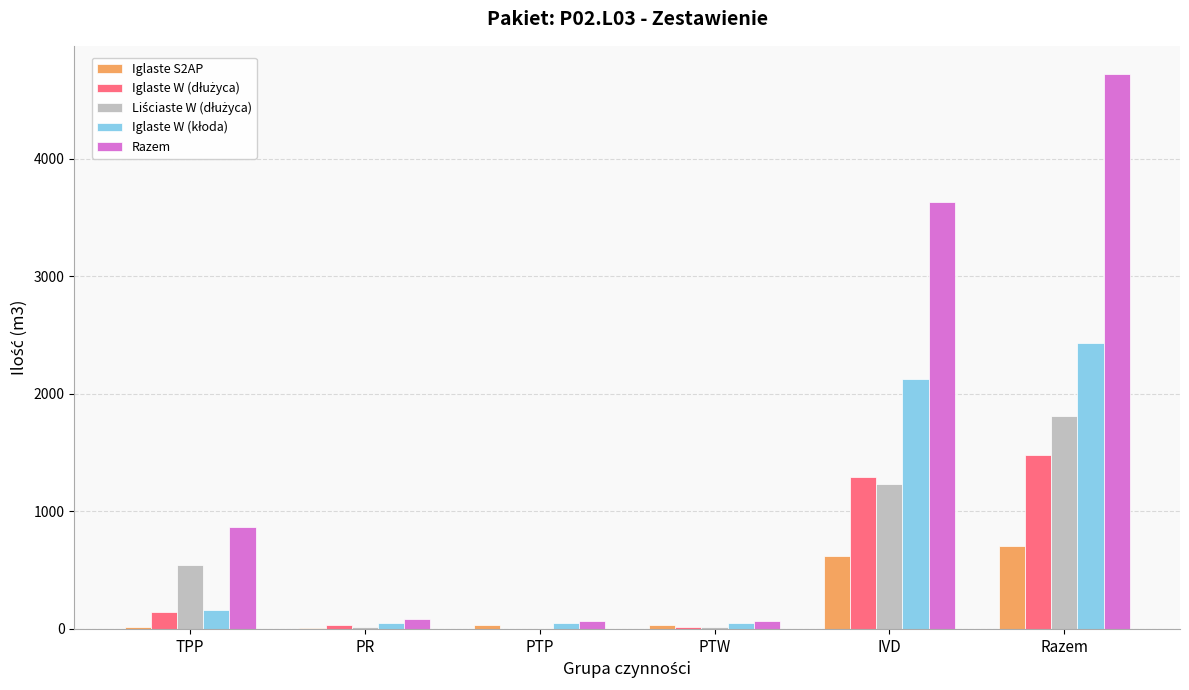

Which series has the largest total across all categories?

Razem